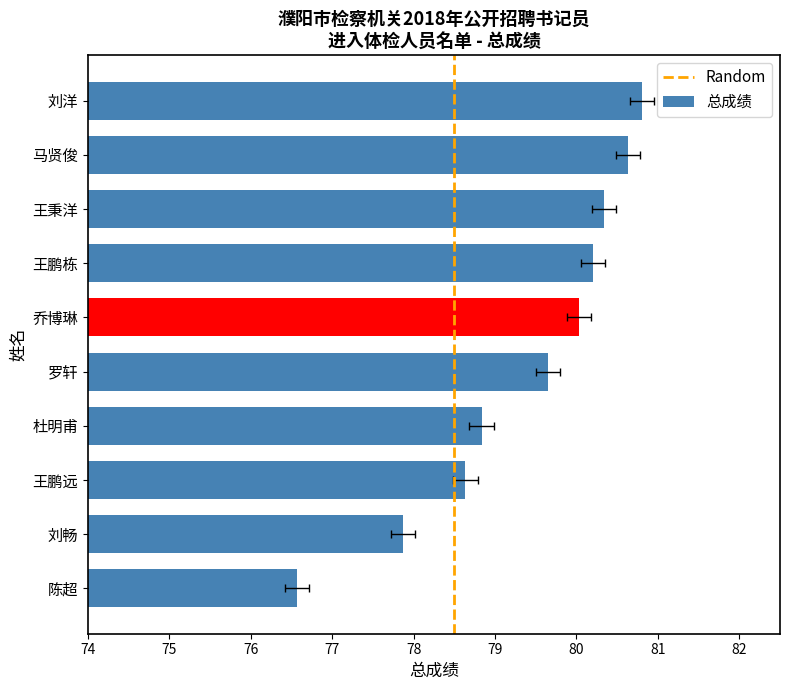

What is the difference between the second highest and minimum values?

4.1